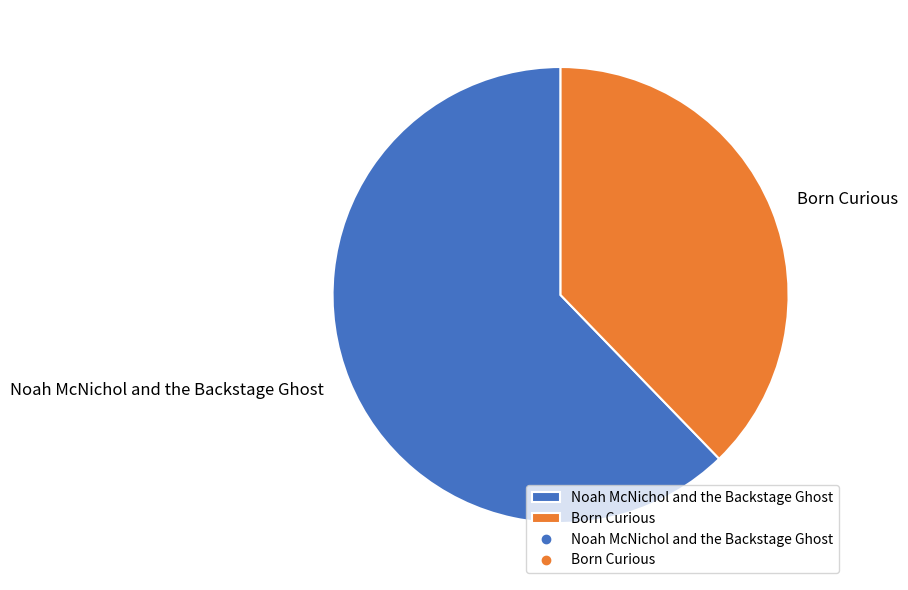

Combined, do Noah McNichol and the Backstage Ghost and Born Curious account for over 50%?

Yes